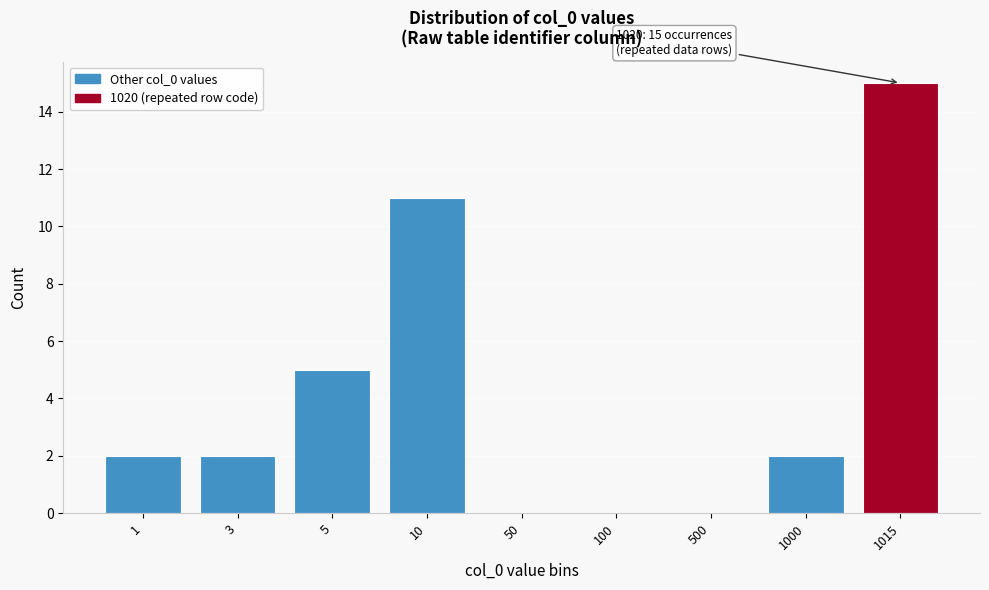

Reading left to right, transcribe all the data shown in this chart.

1=2	3=2	5=5	10=11	50=0	100=0	500=0	1000=2	1015=15